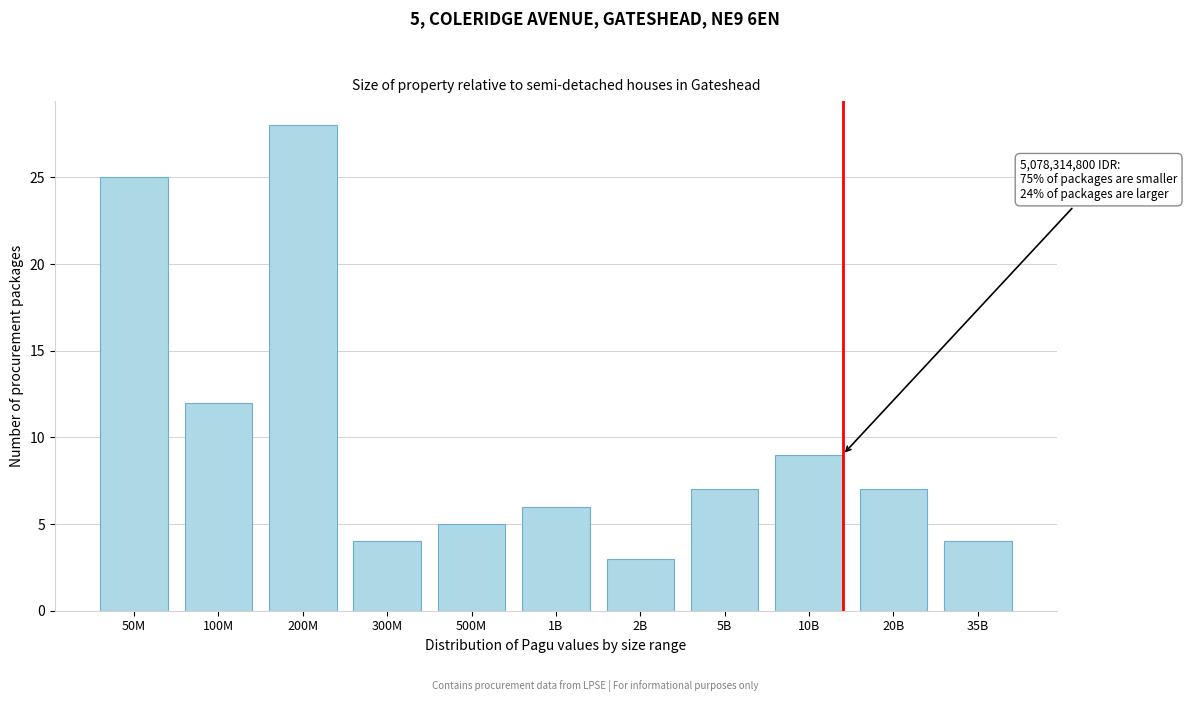

Reading left to right, list all the values displayed in this chart.

50M=25	100M=12	200M=28	300M=4	500M=5	1B=6	2B=3	5B=7	10B=9	20B=7	35B=4